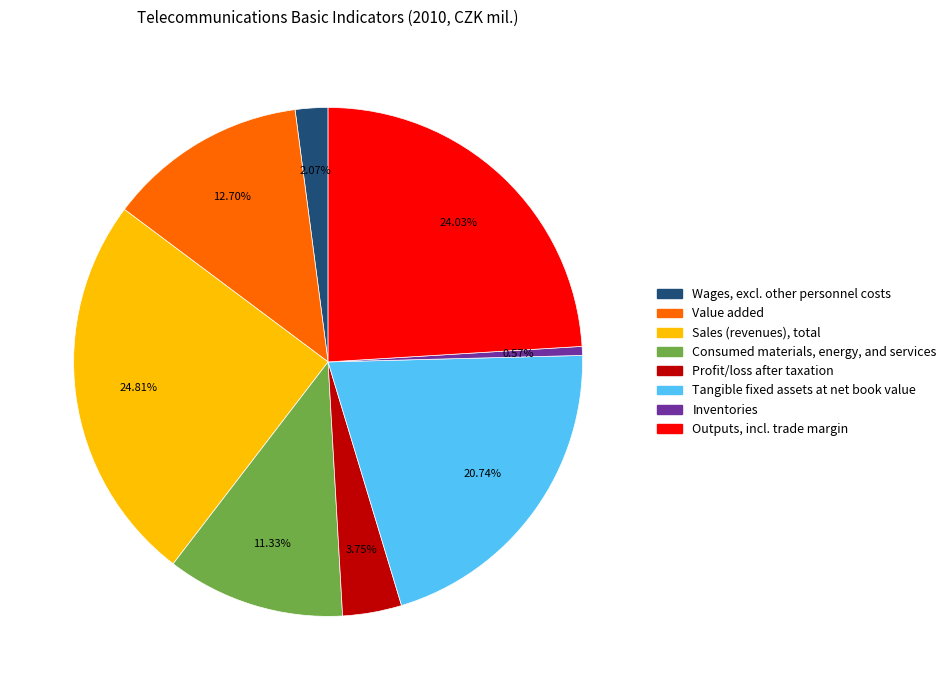

How many slices are in this pie chart?

8